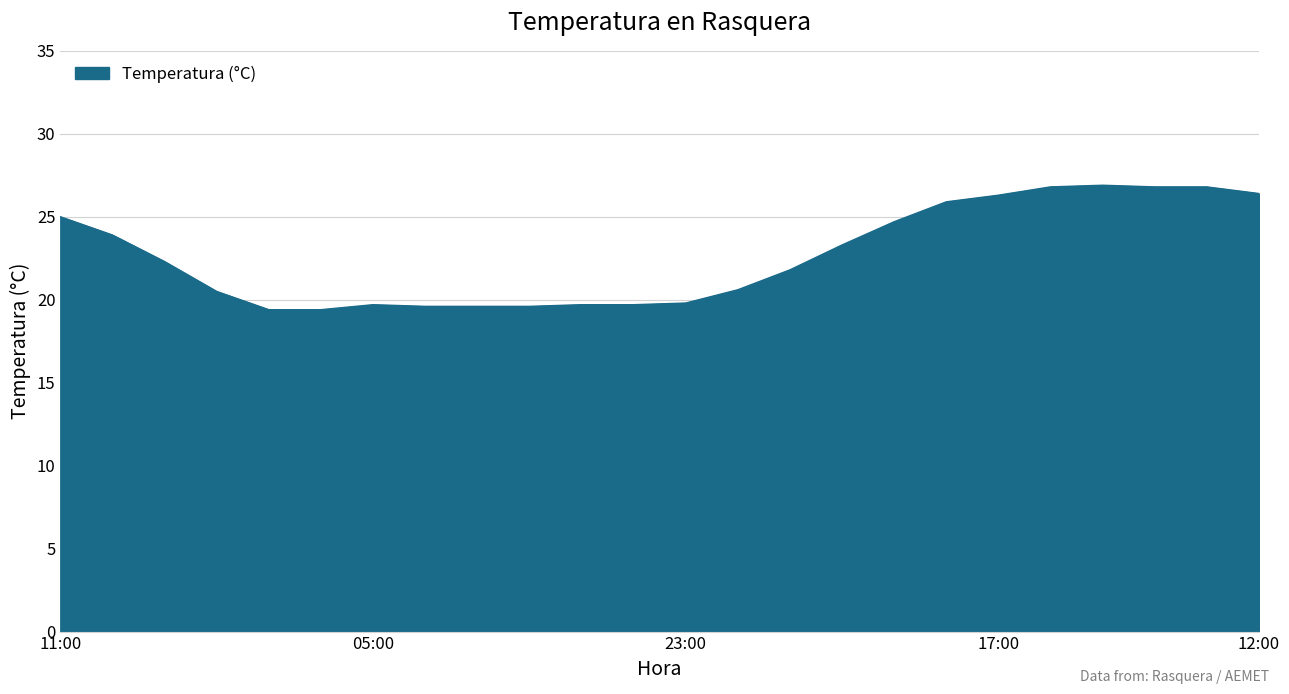

What is the difference between the maximum and minimum values?

7.5